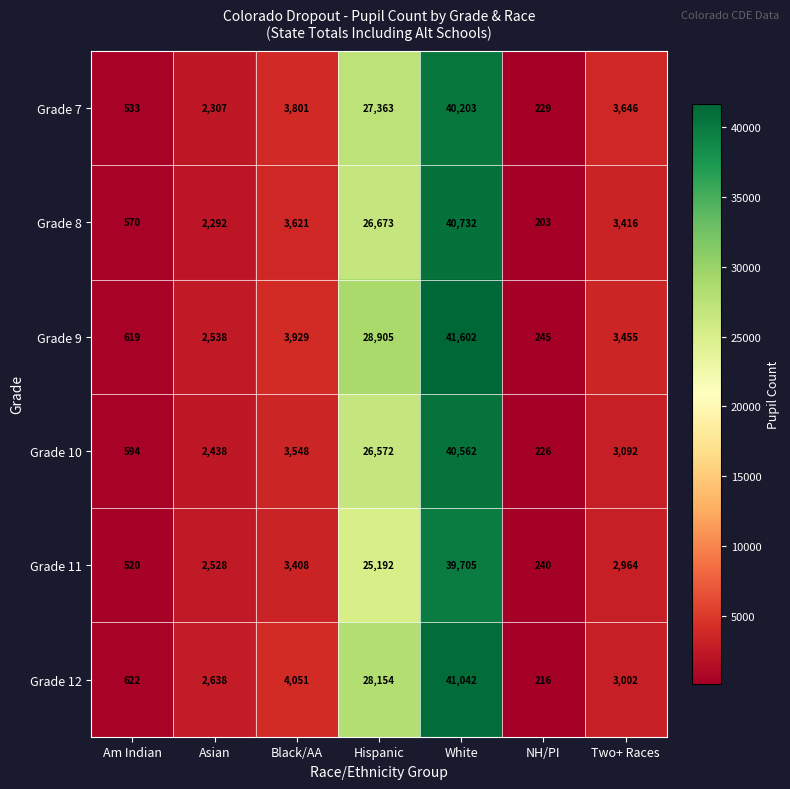

At how many categories does at least one series exceed 6490?

2